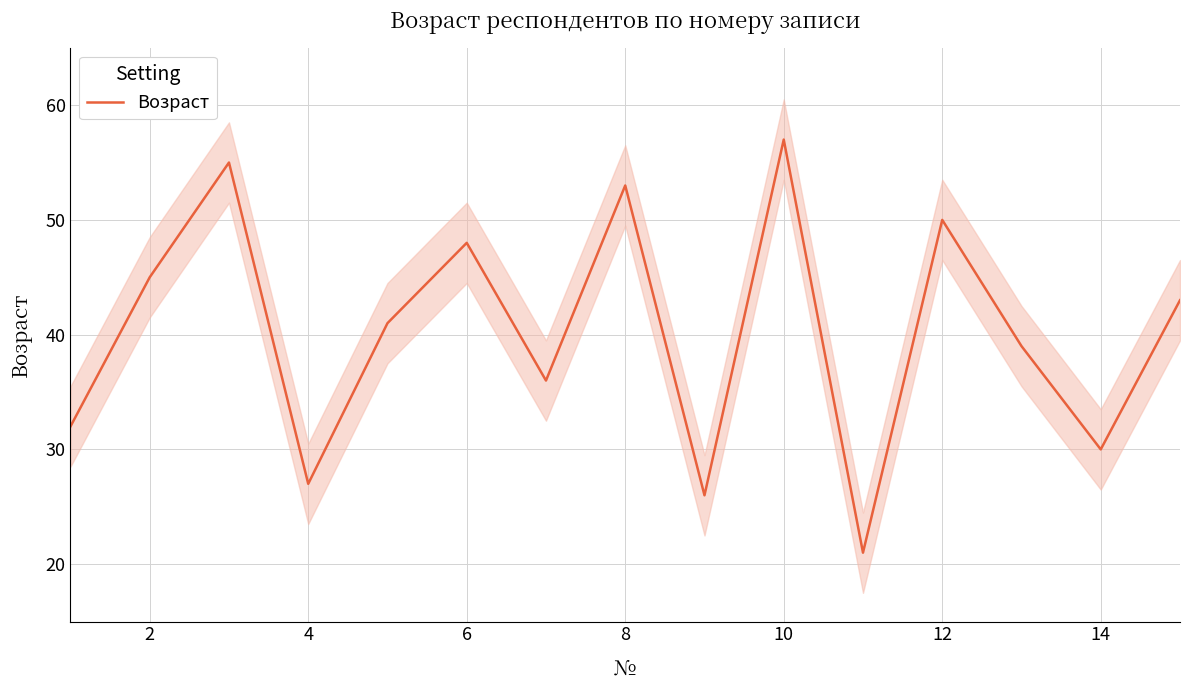

What is the minimum value for Возраст?

21